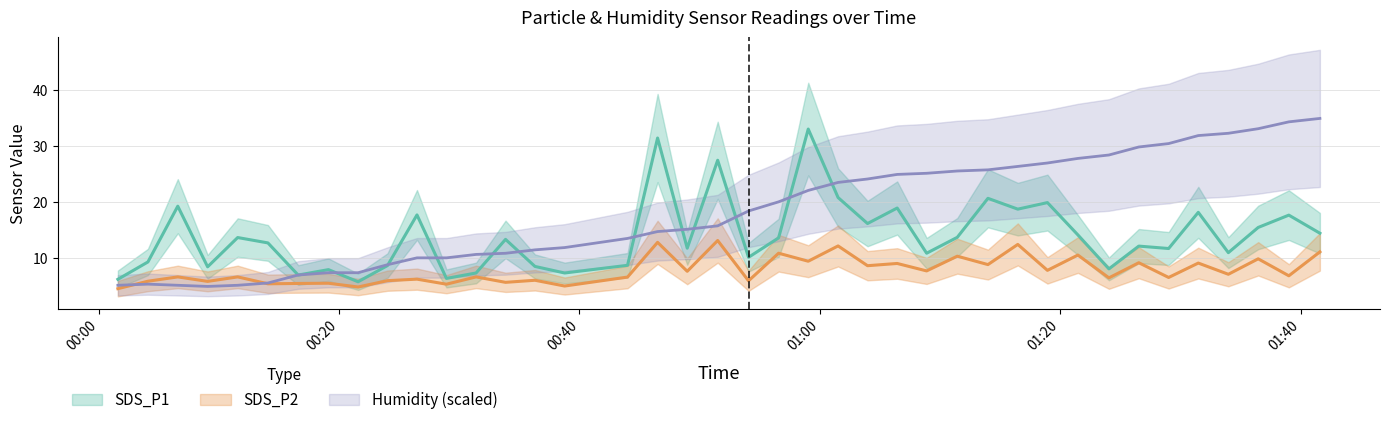

Does the chart display data point markers on the line(s)?

No